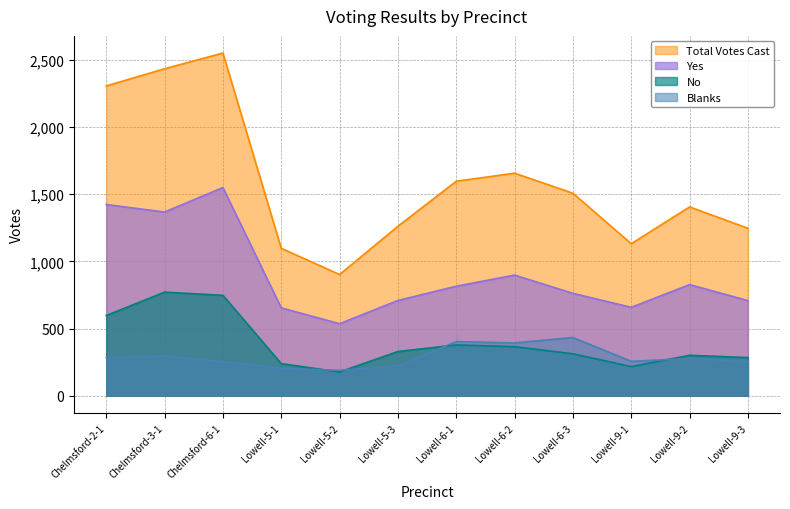

At which category does the chart reach its minimum across all series?

Lowell-5-2